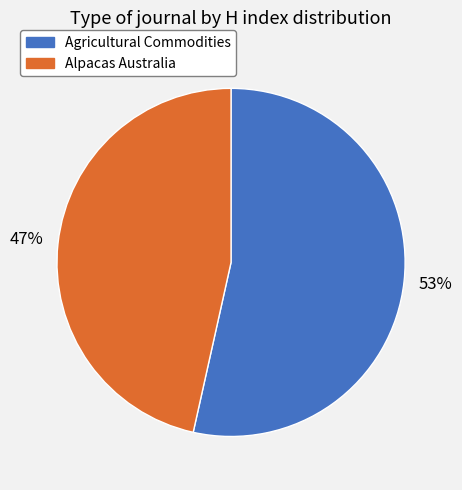

What percentage is the Alpacas Australia slice, to the nearest percent?

47%